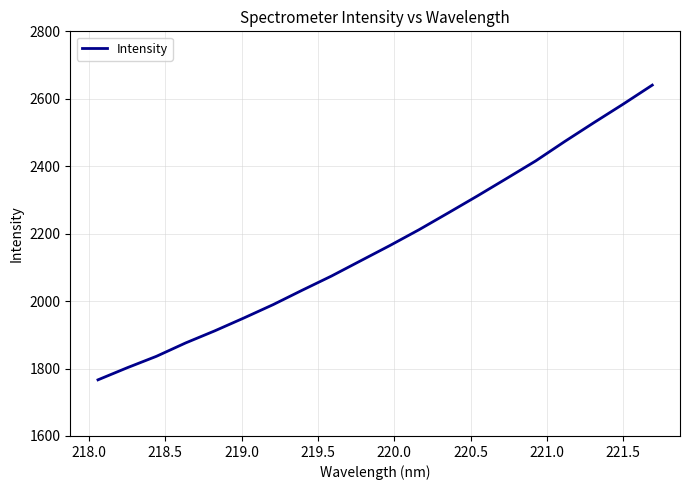

What is the maximum value shown in the chart?

2640.5